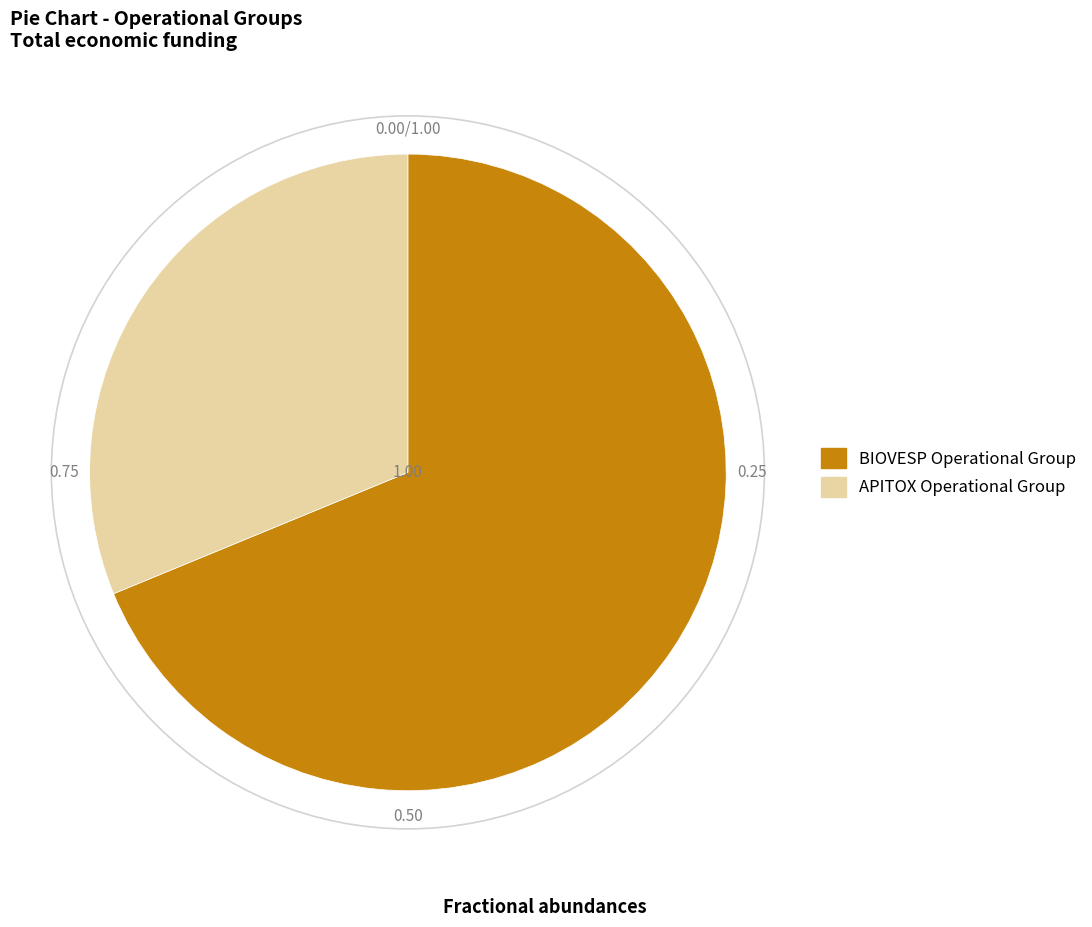

Does APITOX Operational Group account for over 50% of the chart?

No